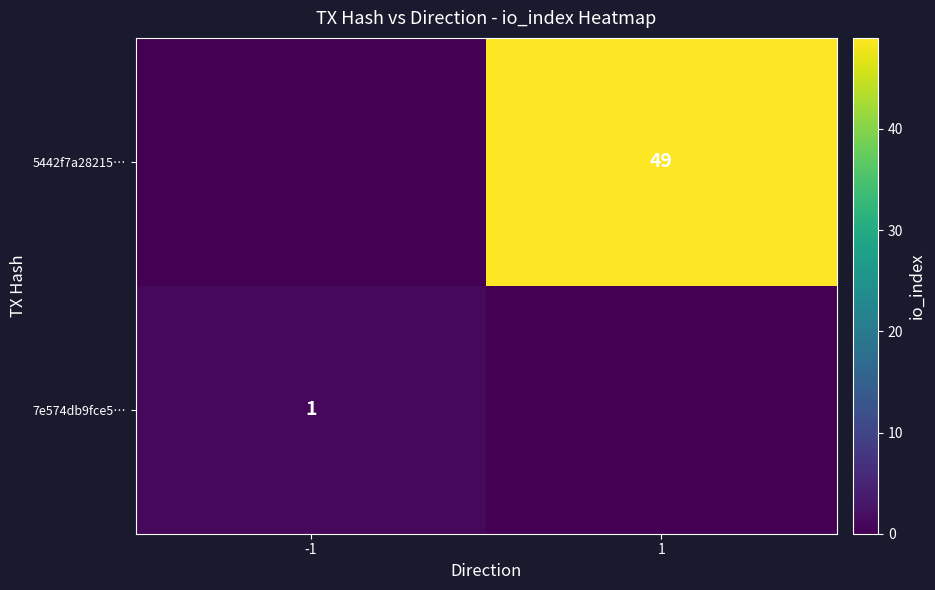

True or false: 7e574db9fce5… has a value of 1 at -1.

True